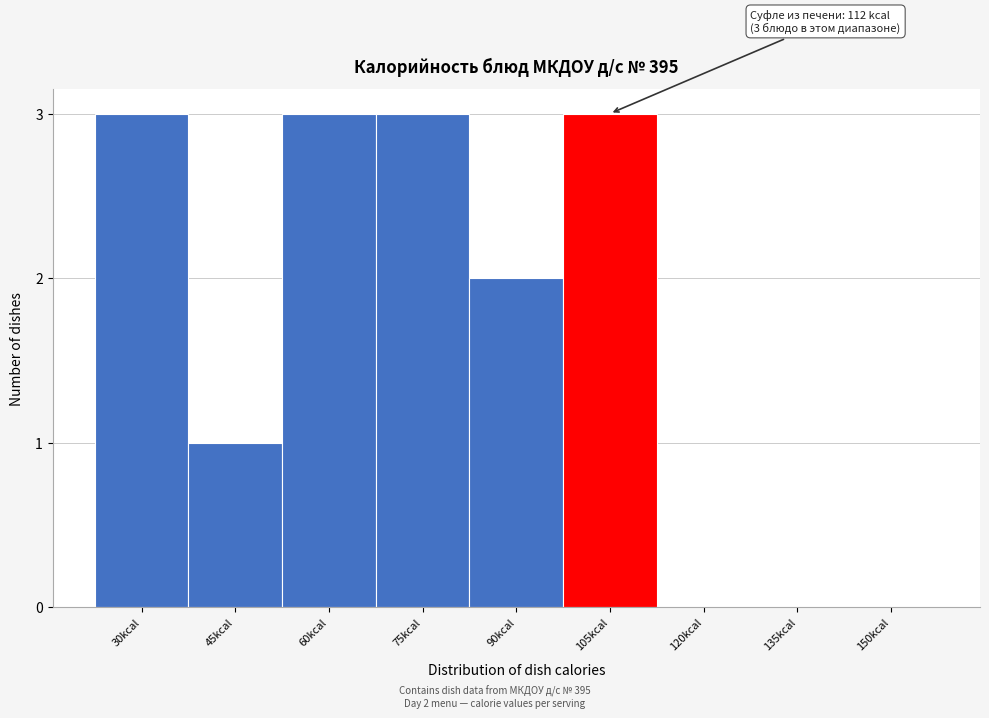

Reading left to right, extract all data points from this chart.

30kcal=3	45kcal=1	60kcal=3	75kcal=3	90kcal=2	105kcal=3	120kcal=0	135kcal=0	150kcal=0